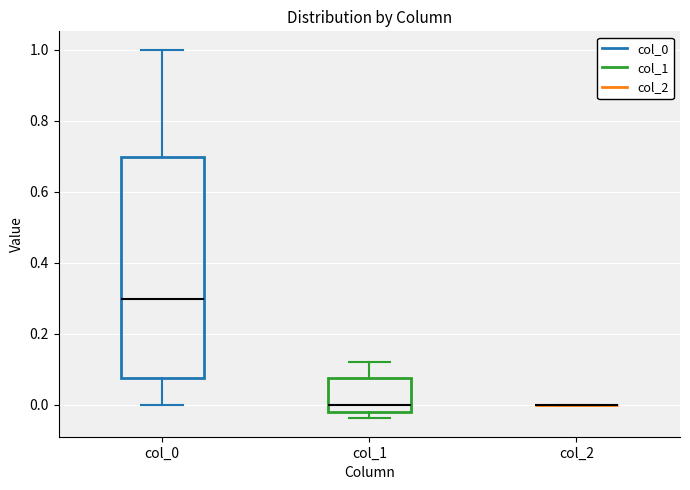

Which box is the tallest, from its lower edge to its upper edge?

col_0